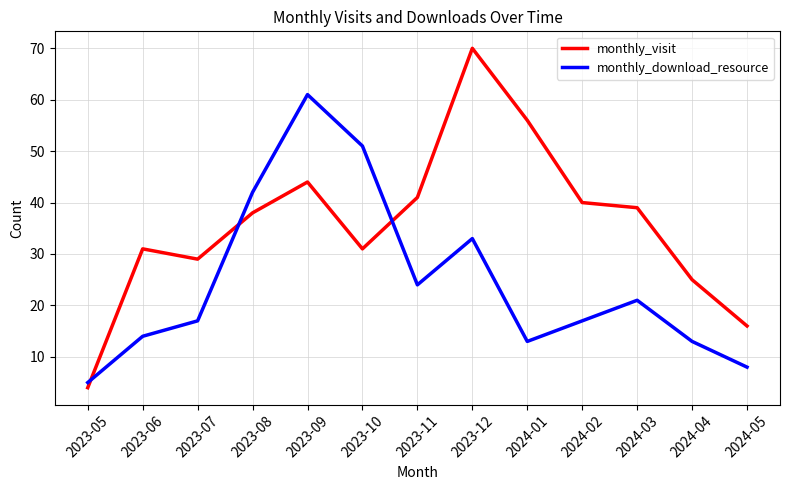

What is the greatest value displayed?

70